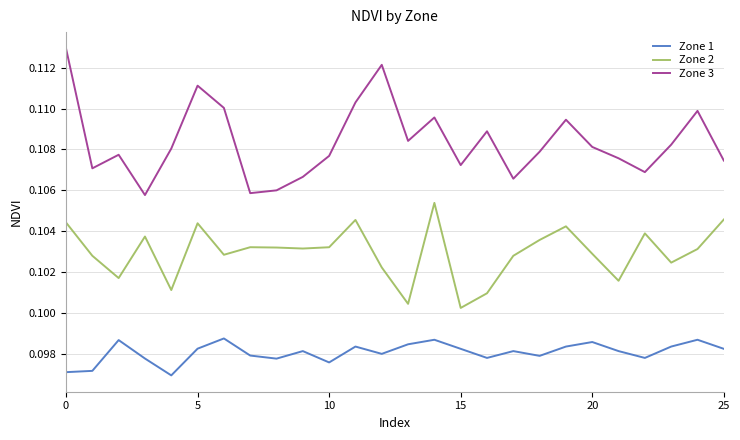

Which series has the largest range (max minus min)?

Zone 3